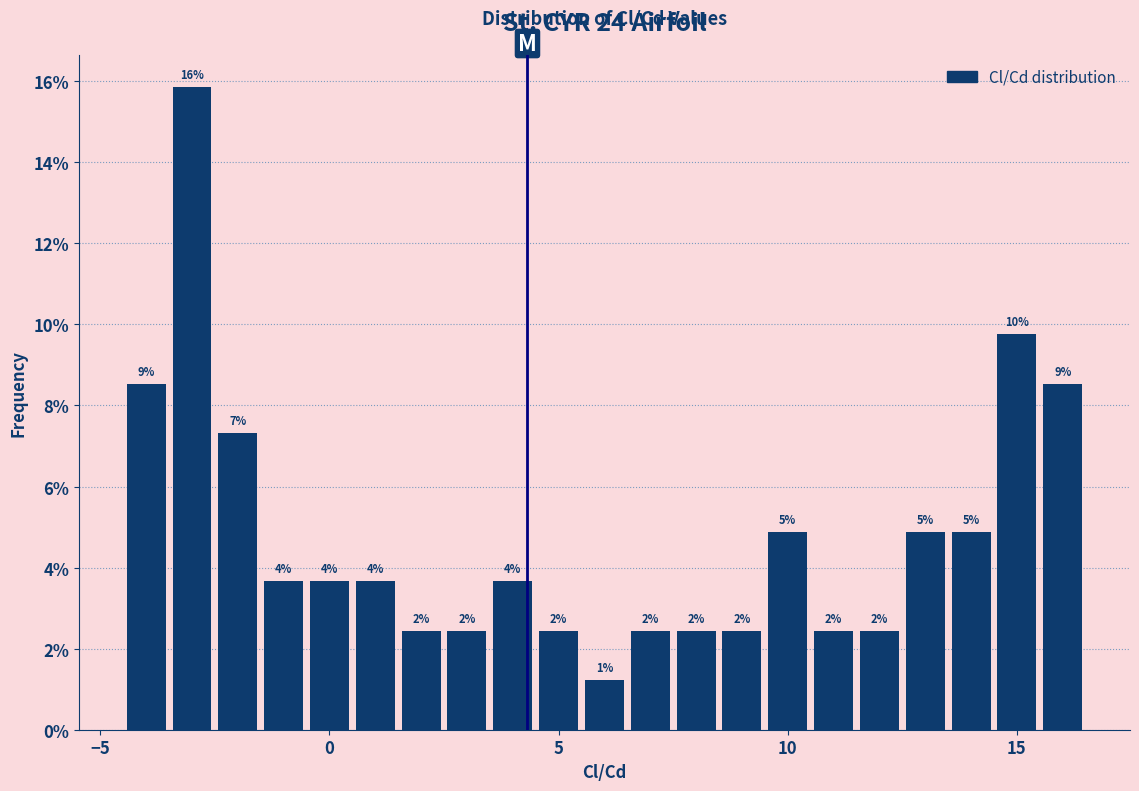

Around what value on the x-axis is the tallest bar? Give the approximate position of its centre, as read against the axis.

-3.0